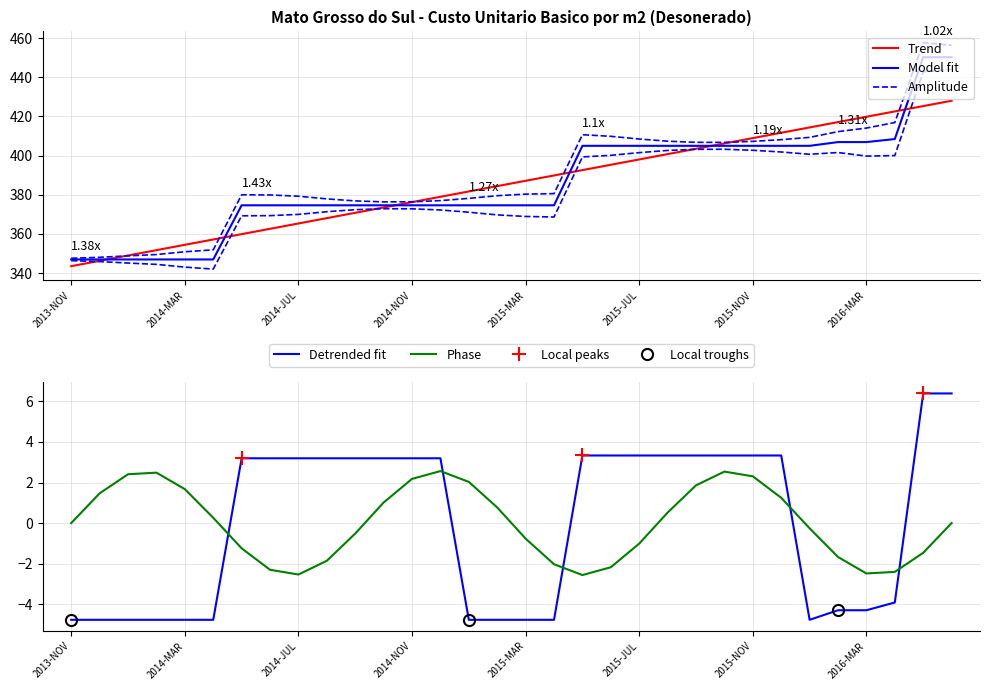

What is the highest value of the Model fit series?

450.2